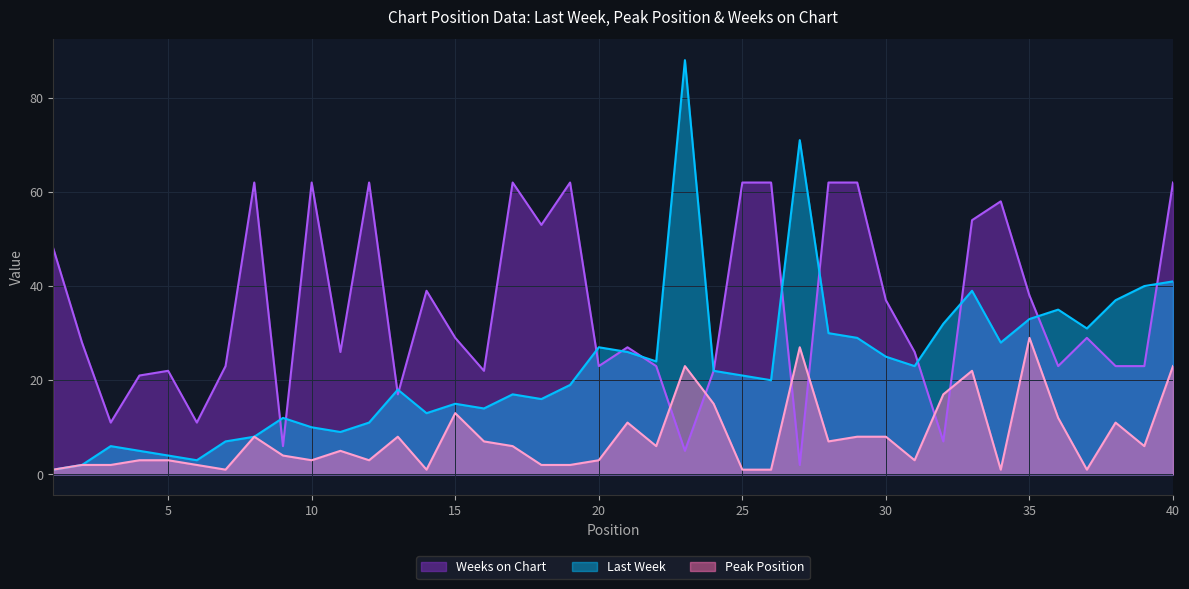

At which label does Last Week first exceed 21?

20